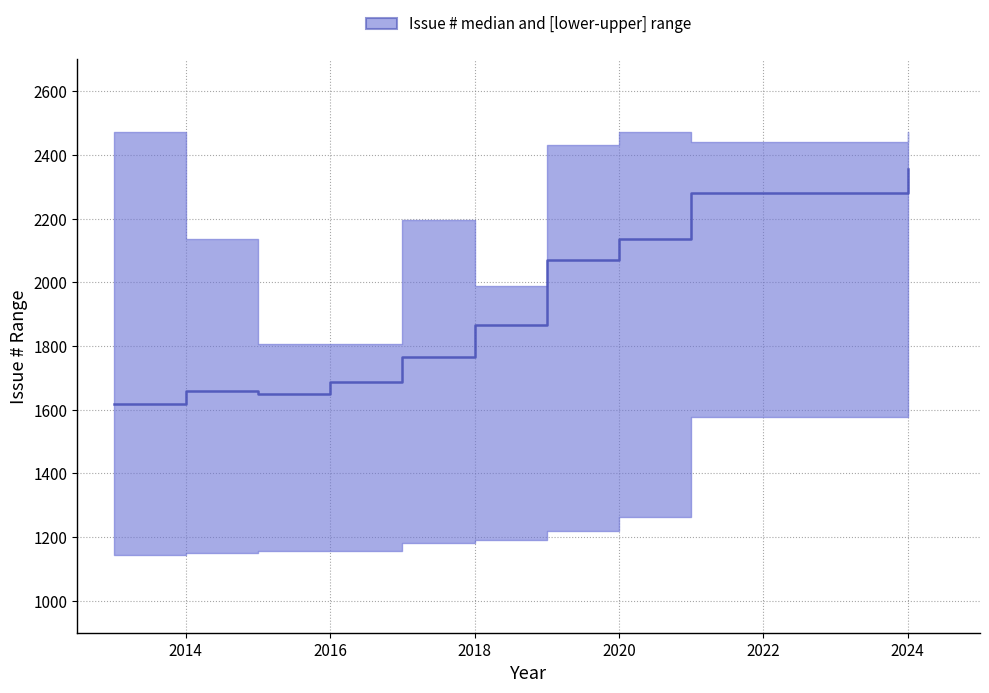

Where is the first local maximum?

2014